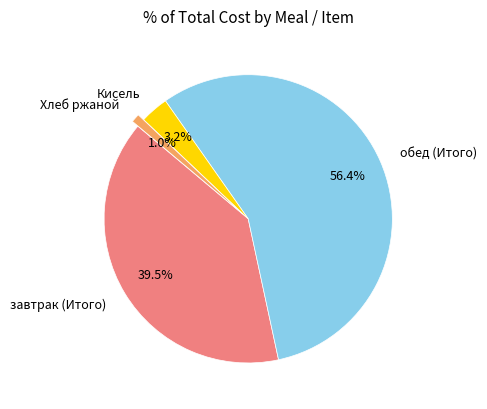

To the nearest percent, what is the average slice percentage?

25%